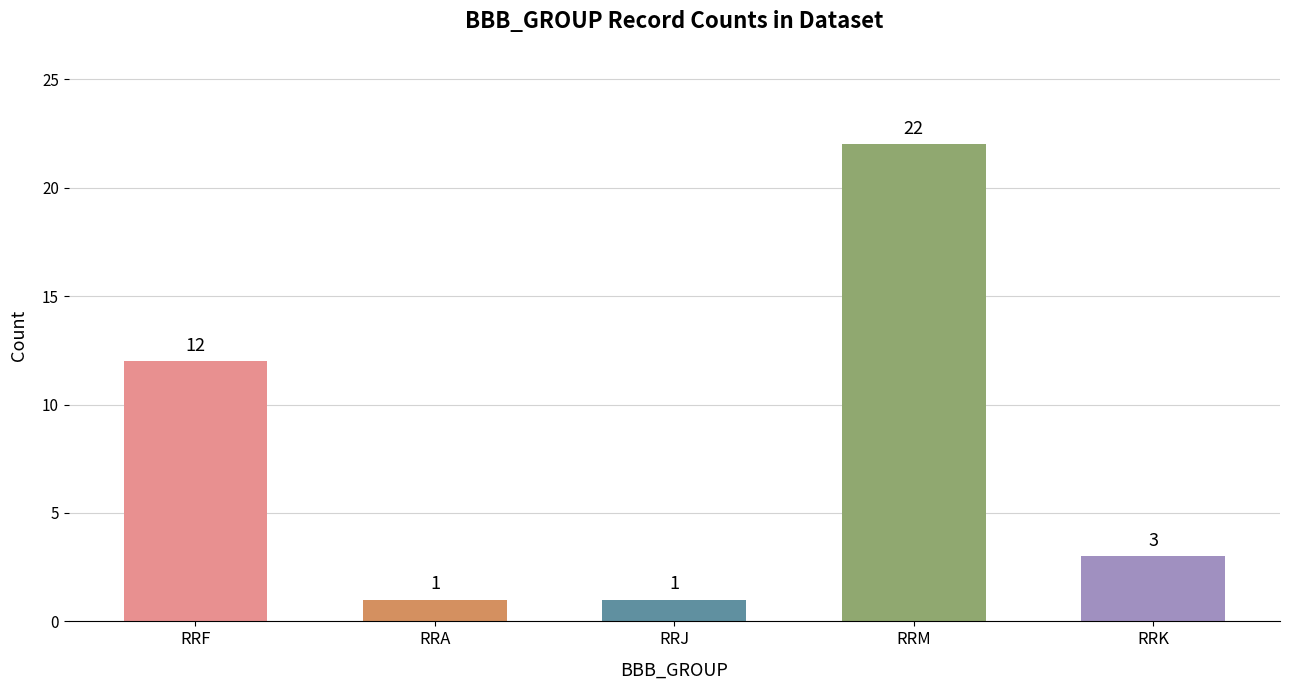

What is the approximate value at RRK?

3